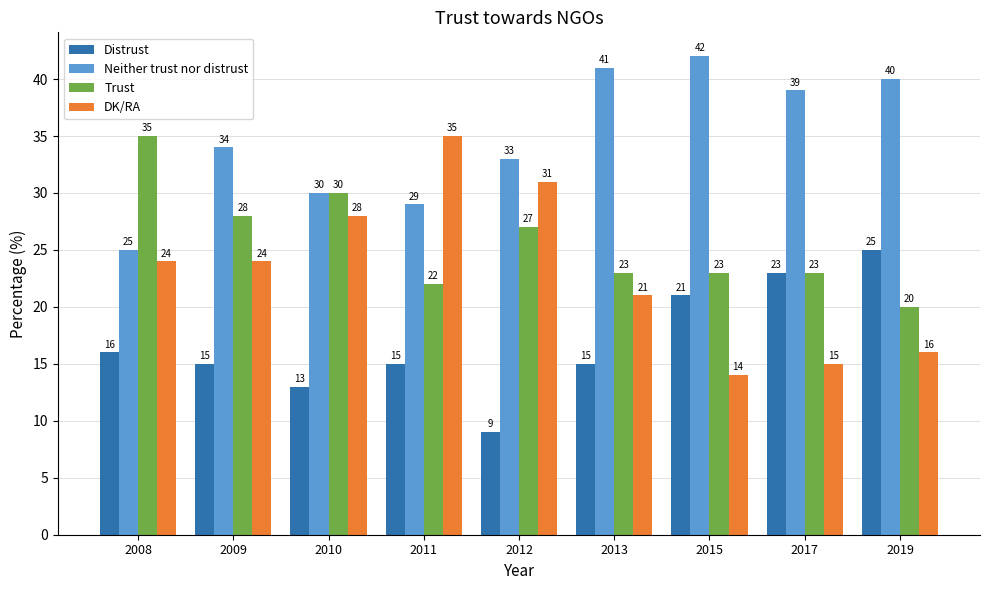

Count the number of data series in this chart.

4